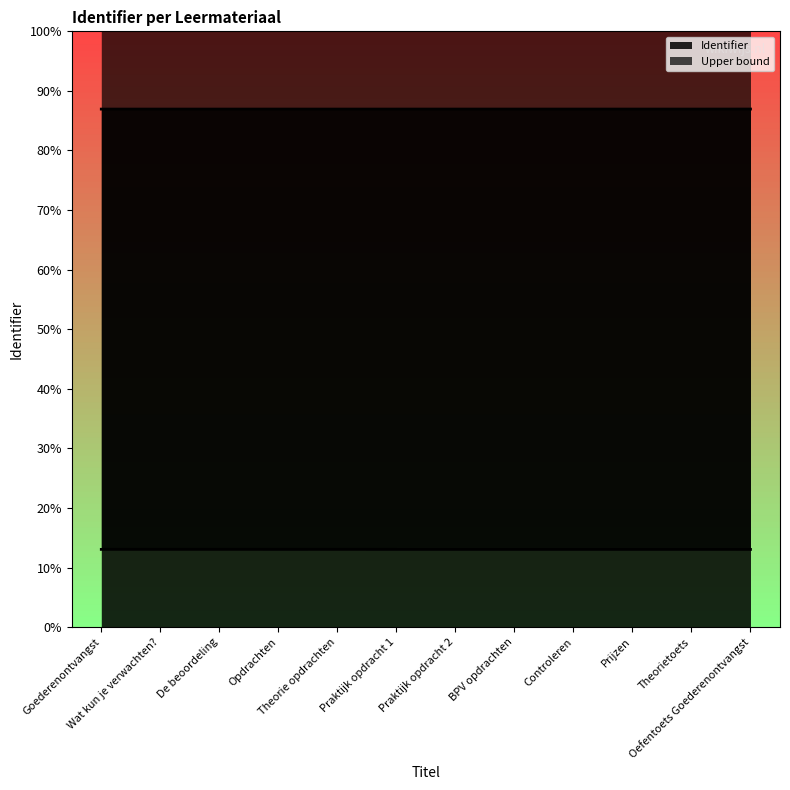

What is the sum of the values at Praktijk opdracht 1 and Theorie opdrachten?

3327079